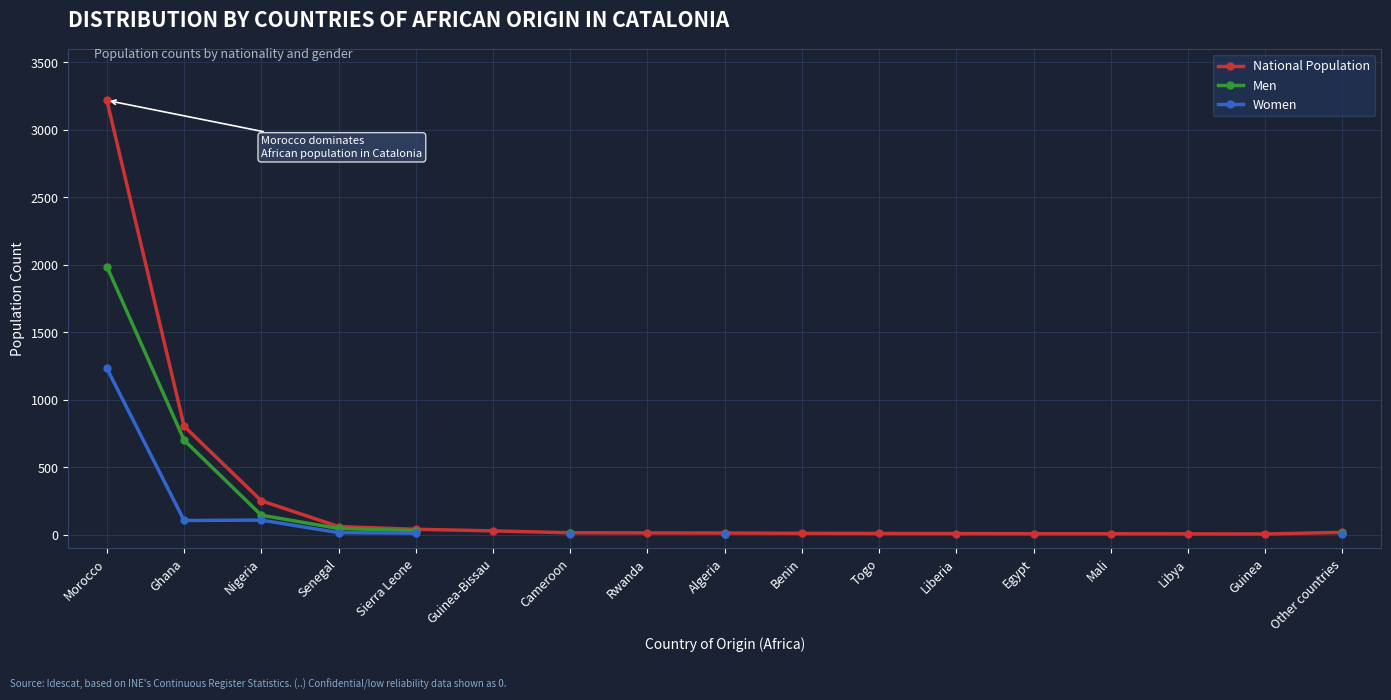

What are all the series names shown in the legend?

National Population, Men, Women